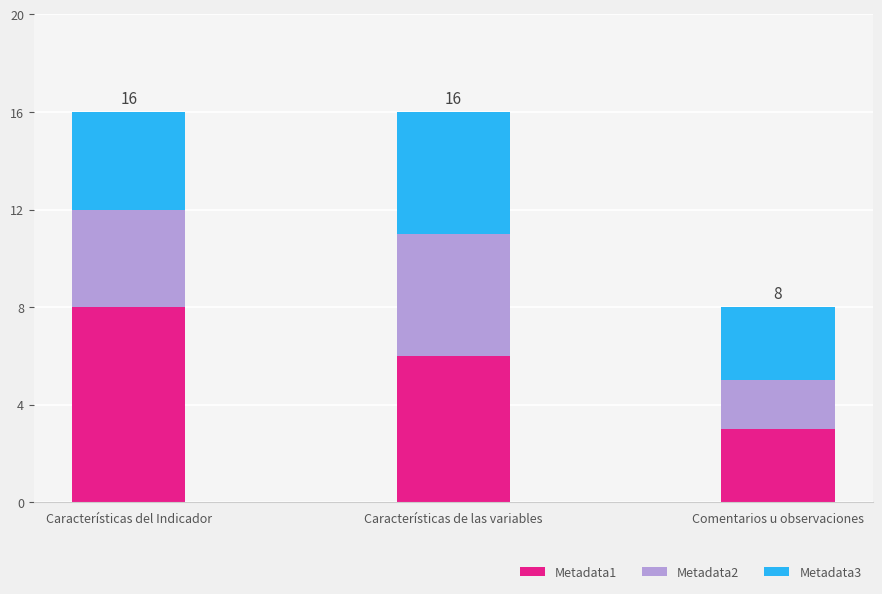

What is the minimum value for Metadata1?

3